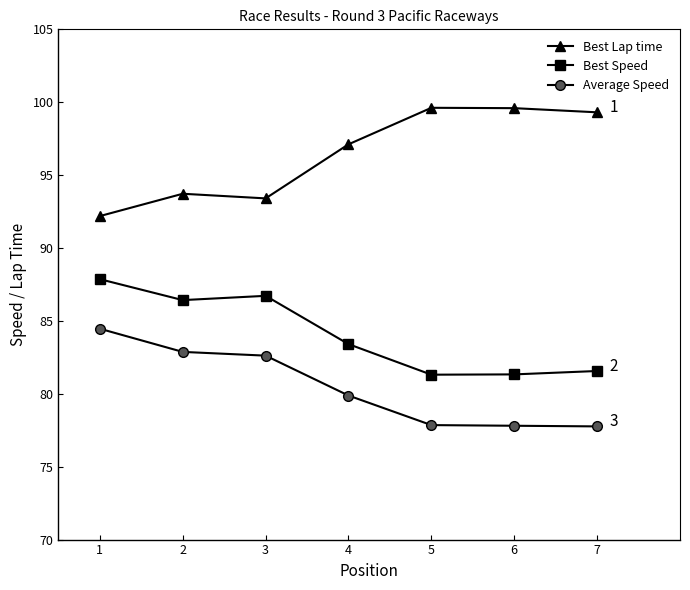

The value of Best Lap time at 3 is 93.4. True or false?

True